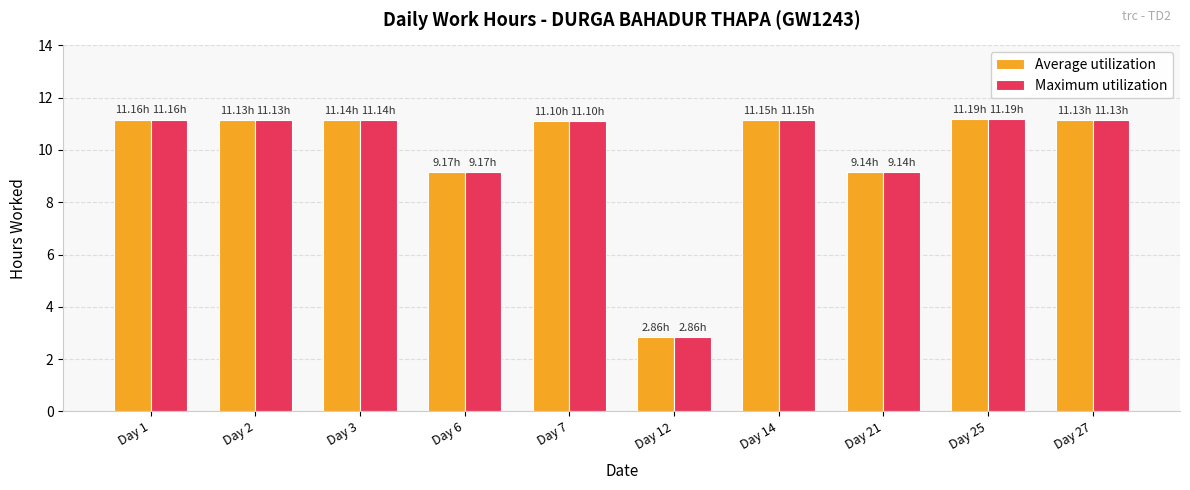

What is the sum of all Average utilization values?

99.2